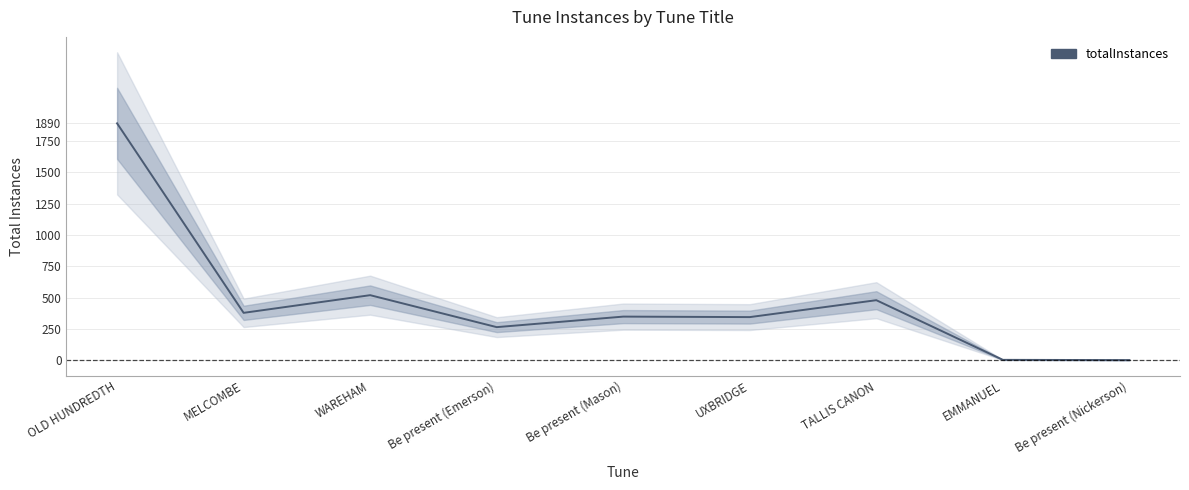

How many points are lower than both their immediate neighbors (excluding endpoints)?

3